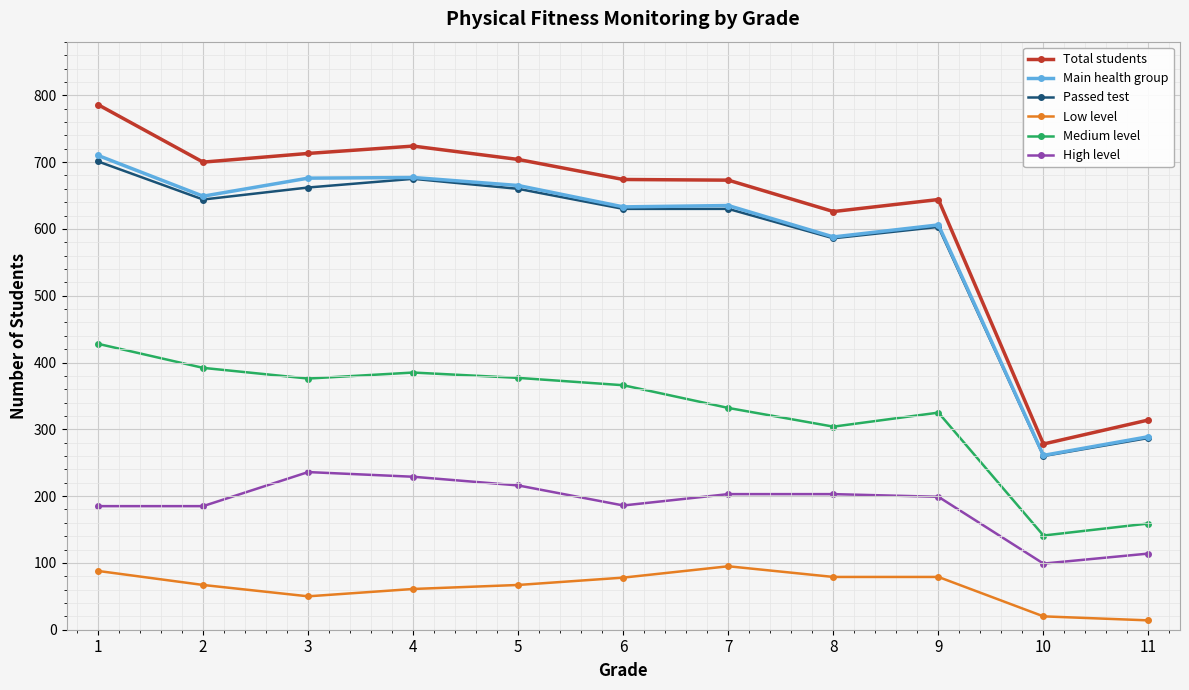

How many distinct data groups are displayed?

6